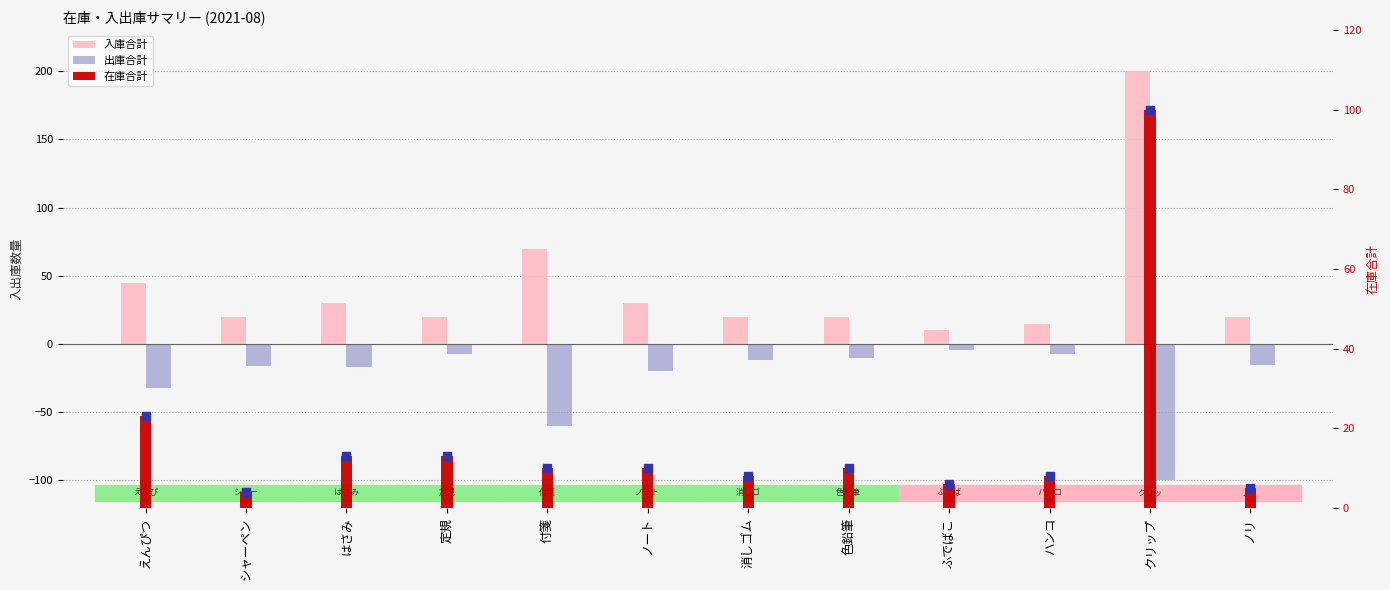

What are all the series names shown in the legend?

入庫合計, 出庫合計, 在庫合計, 在庫合計 (点)